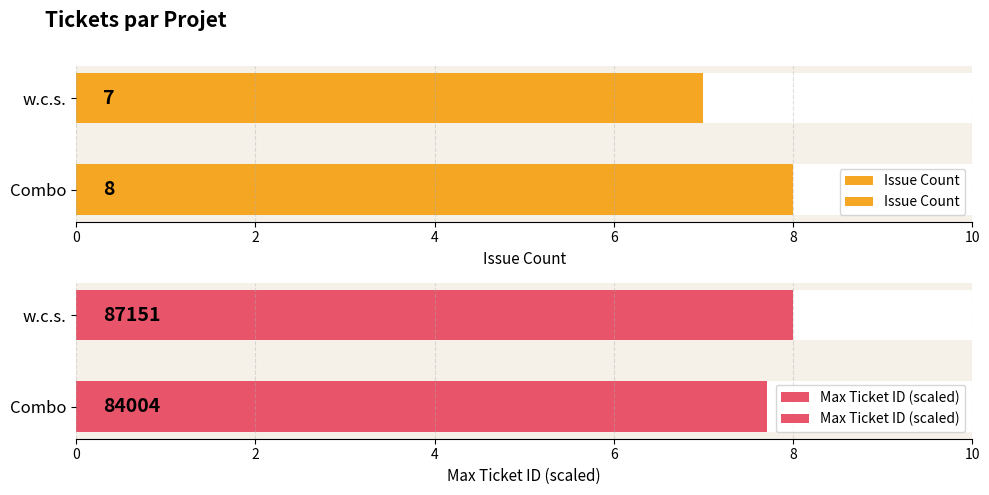

Does the chart contain any negative values?

No